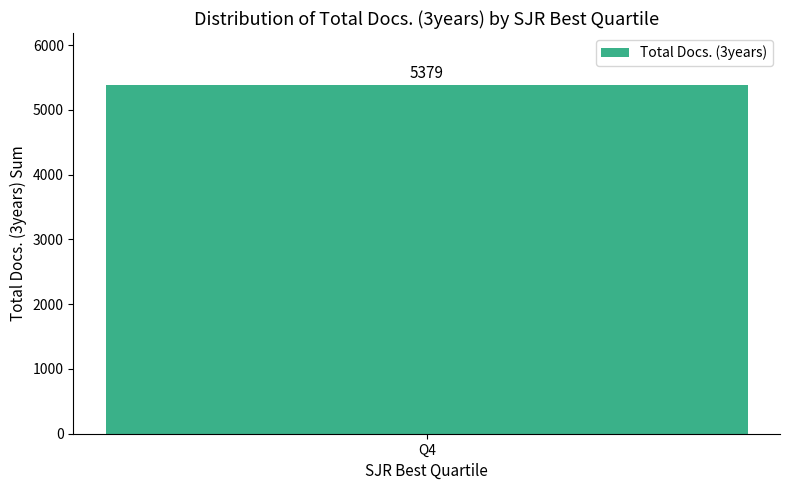

Which has a higher value, Q4 or Q4?

Q4